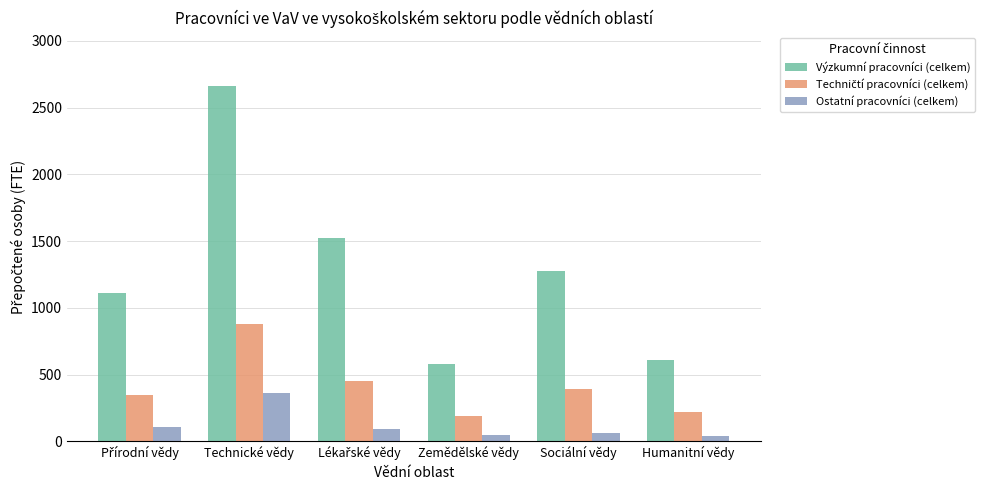

What is the average value of the Výzkumní pracovníci (celkem) series?

1293.7